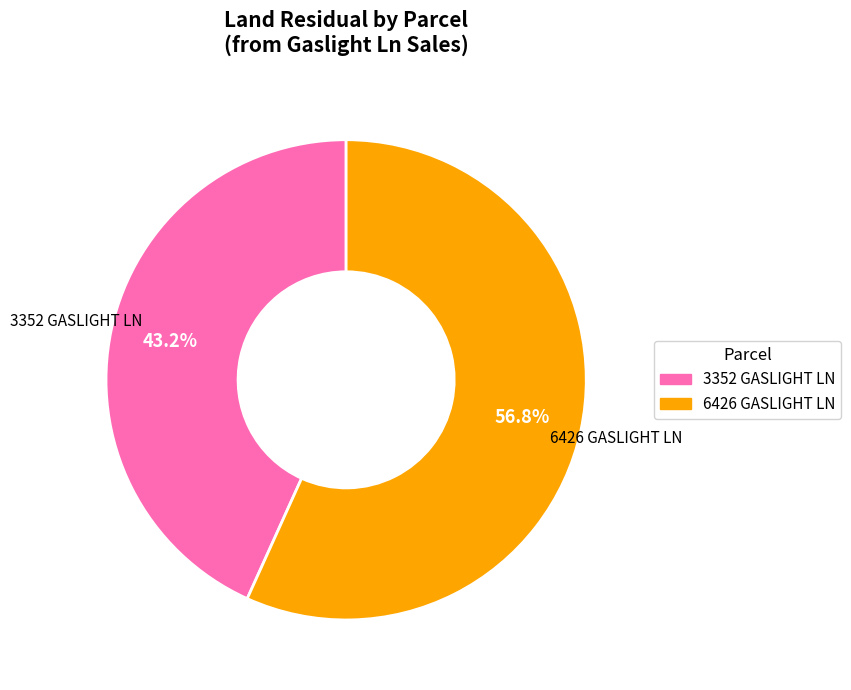

How many segments does this pie chart have?

2